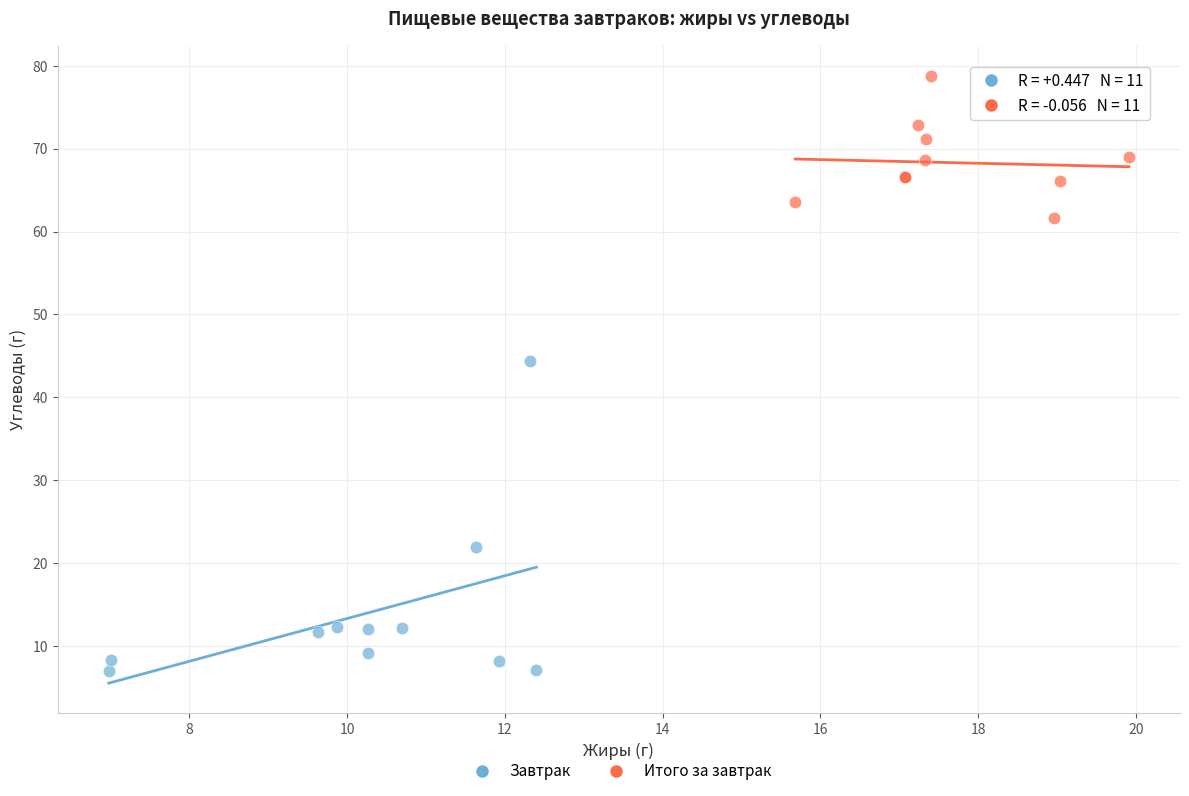

Which series reaches the maximum Y coordinate?

Итого за завтрак